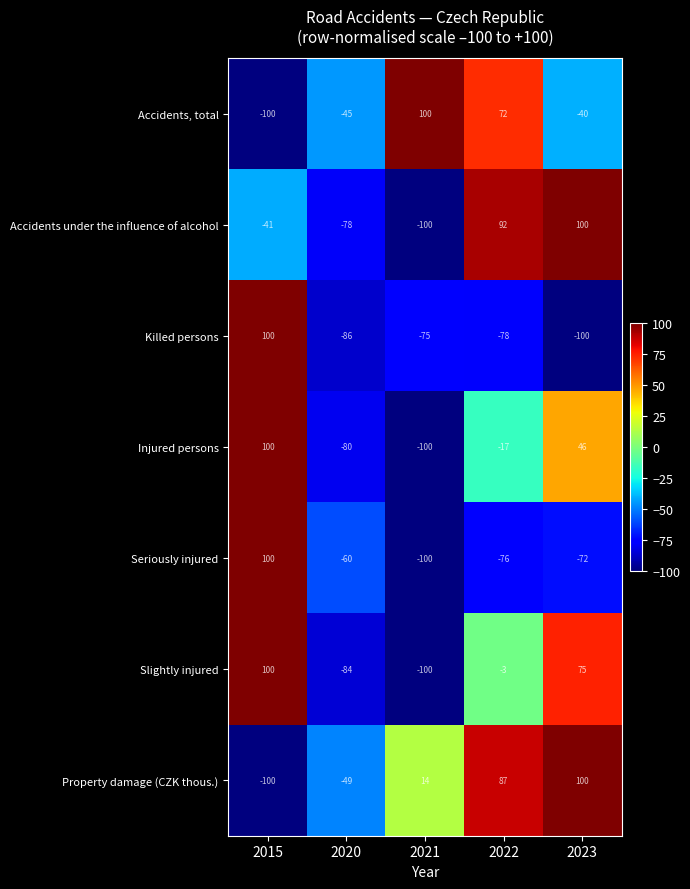

What is the difference between the maximum and minimum values in the Slightly injured series?

200